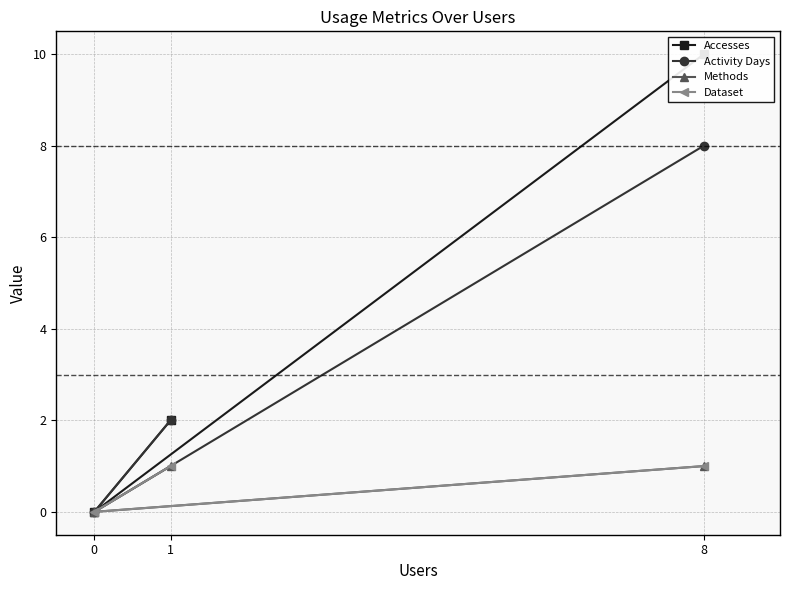

What are all the series names shown in the legend?

Accesses, Activity Days, Methods, Dataset